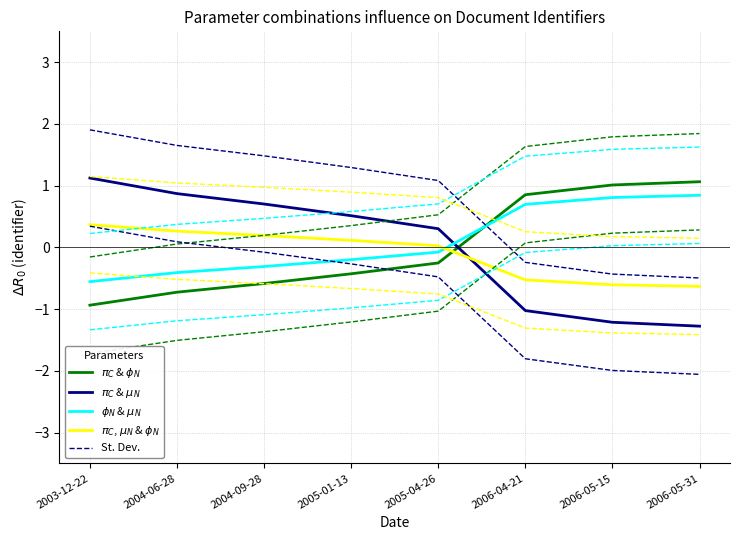

How many data points in $\phi_N$ & $\mu_N$ are above 0?

3